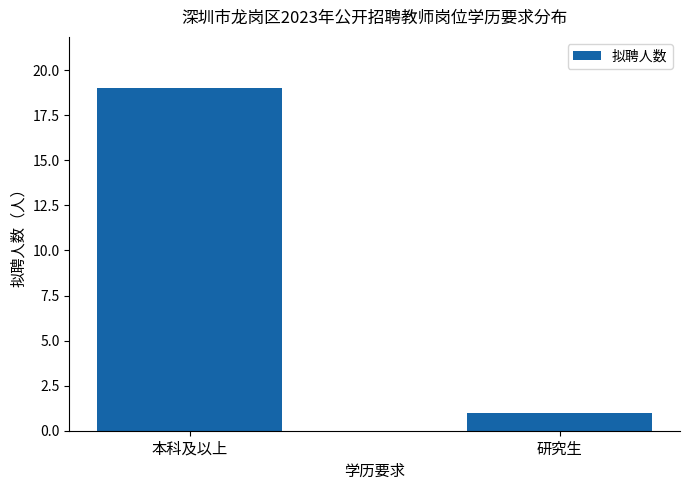

Rank the categories by value from highest to lowest.

本科及以上, 研究生